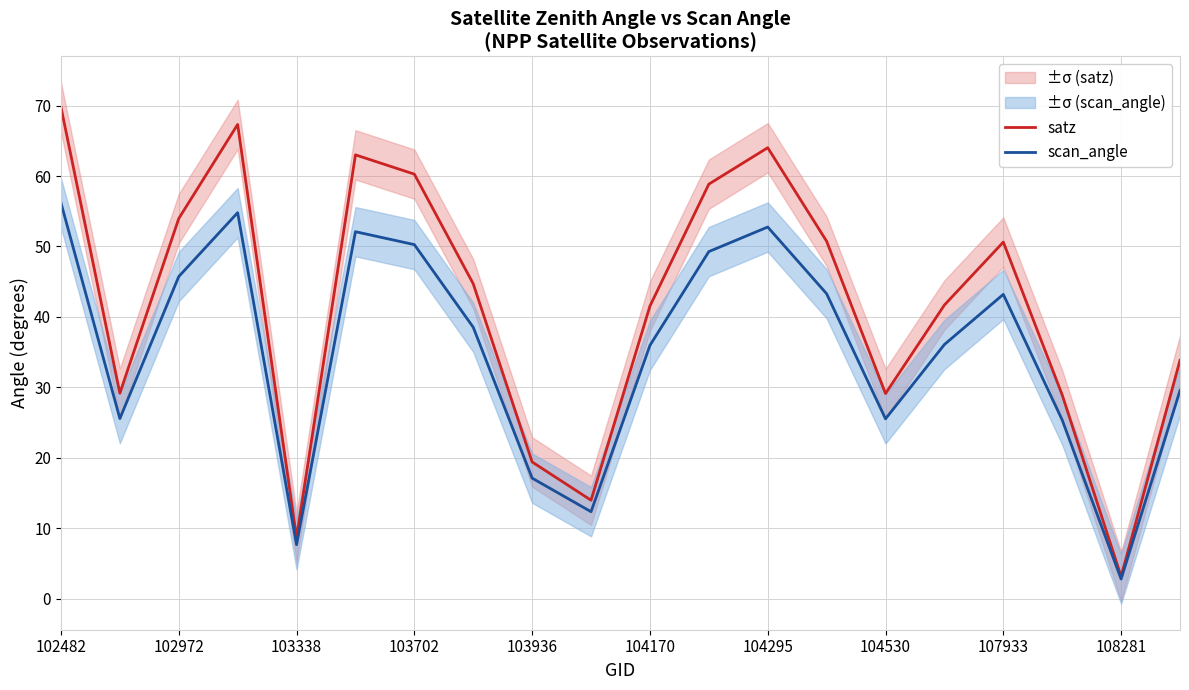

What are all the series names shown in the legend?

satz, scan_angle